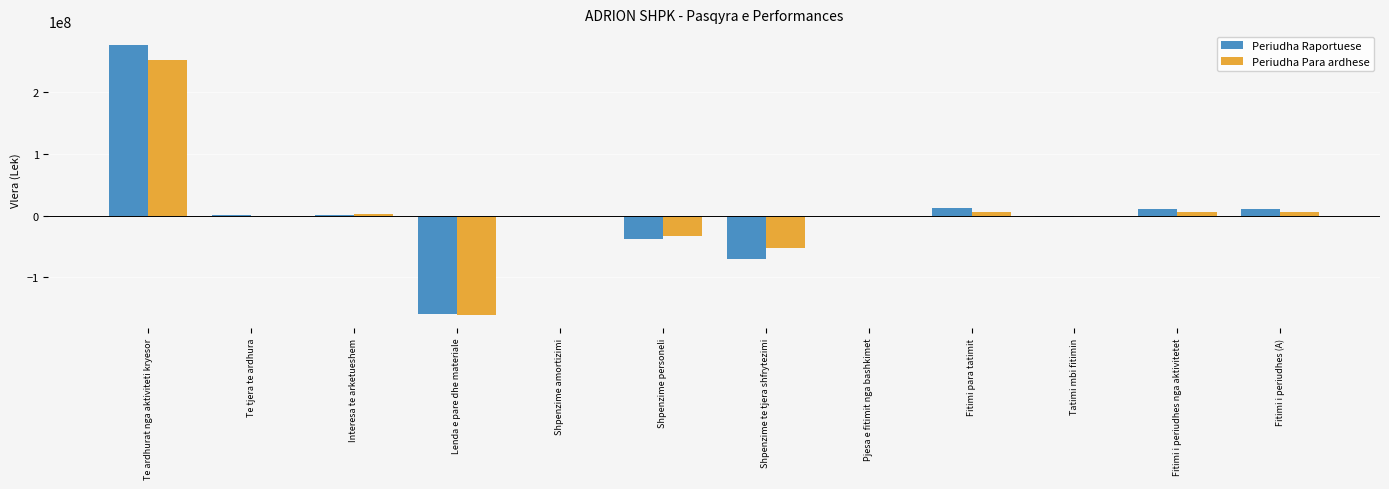

True or false: Periudha Para ardhese has a value of -2380349 at Shpenzime amortizimi.

True